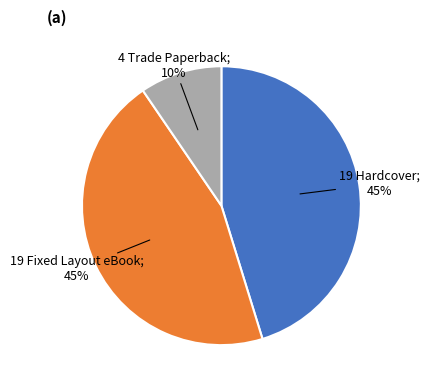

Is there any slice that represents more than half of the pie?

No